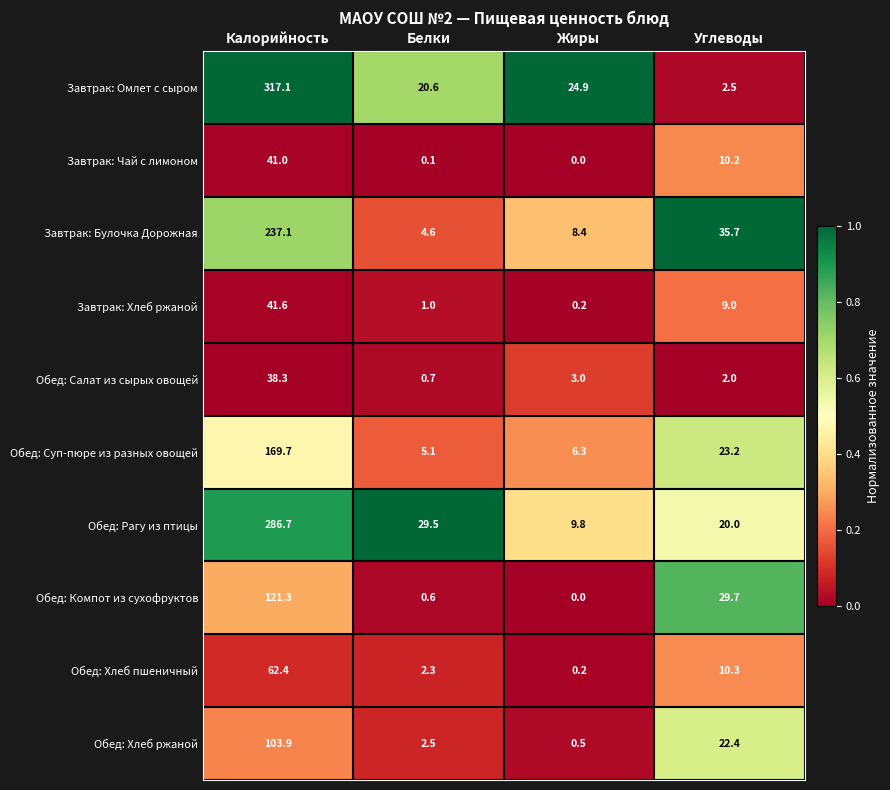

Rank the series at Углеводы from lowest to highest value.

Обед: Салат из сырых овощей, Завтрак: Омлет с сыром, Завтрак: Хлеб ржаной, Завтрак: Чай с лимоном, Обед: Хлеб пшеничный, Обед: Рагу из птицы, Обед: Хлеб ржаной, Обед: Суп-пюре из разных овощей, Обед: Компот из сухофруктов, Завтрак: Булочка Дорожная